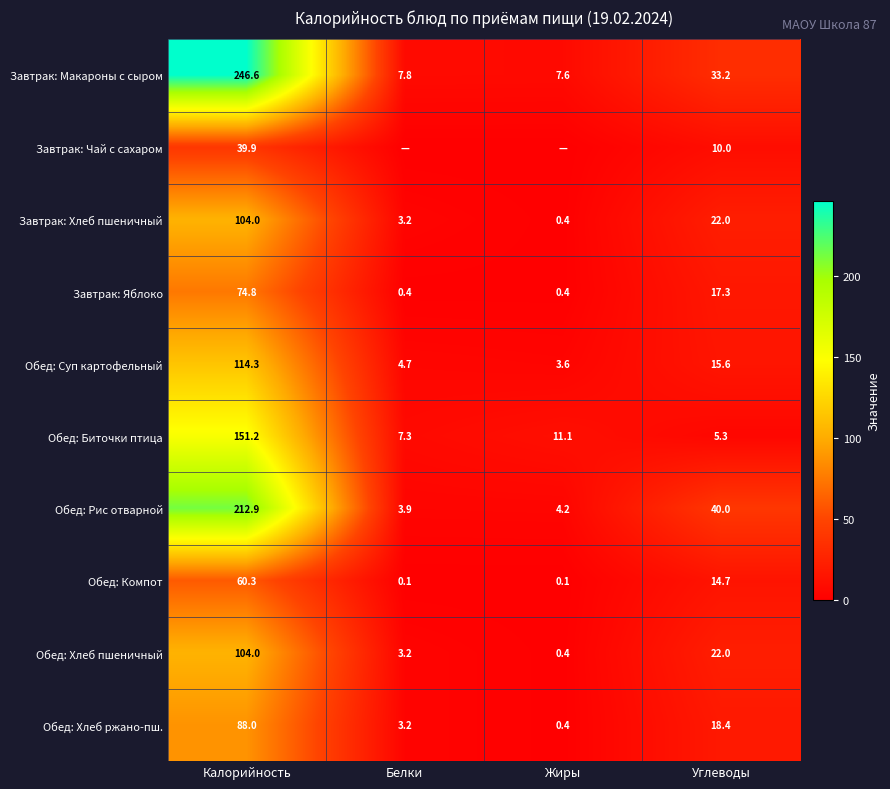

What is the spread (max minus min) of values at Калорийность?

206.7